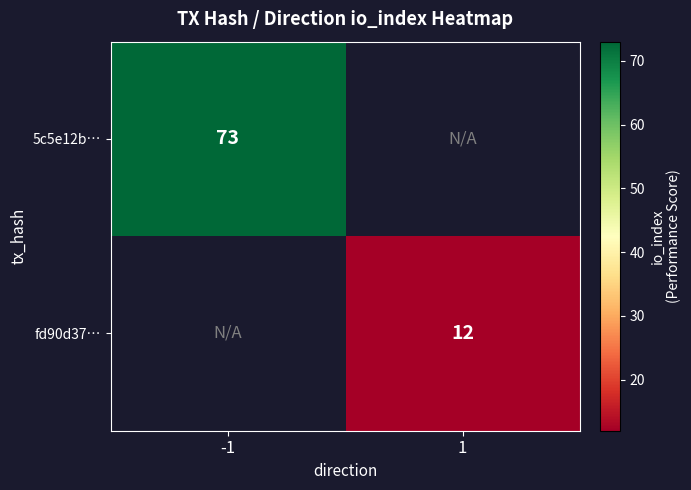

True or false: fd90d37… has a value of 3.6 at 1.

False